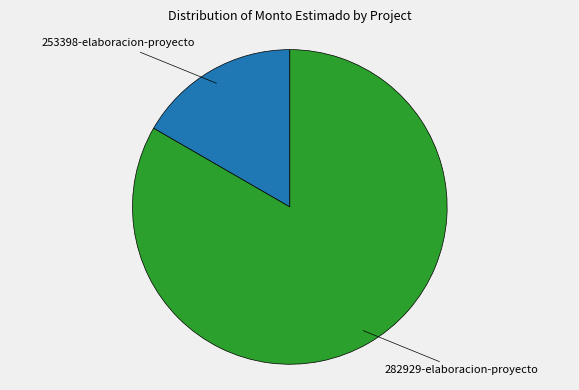

How many slices are in this pie chart?

2